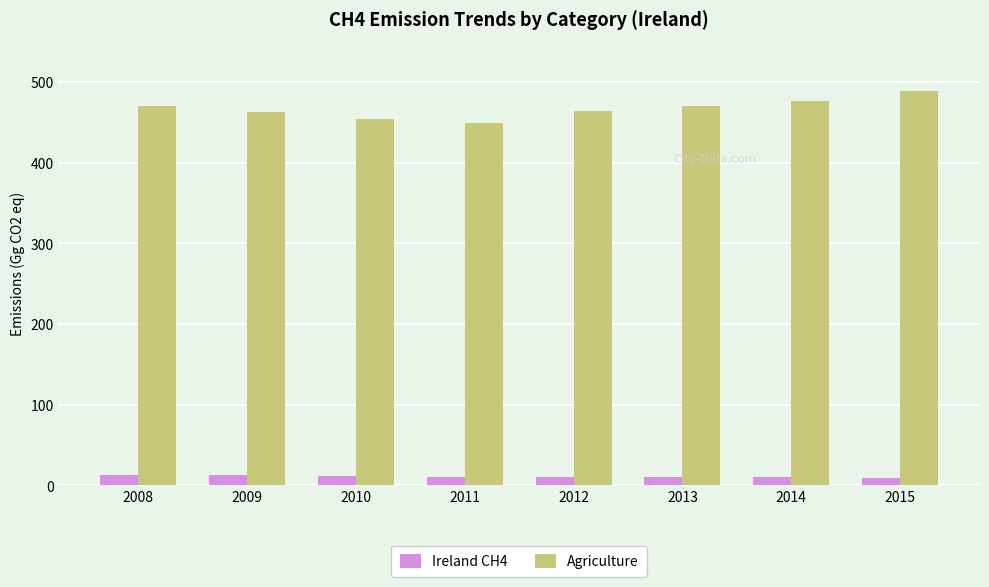

How many bars are there in total?

16